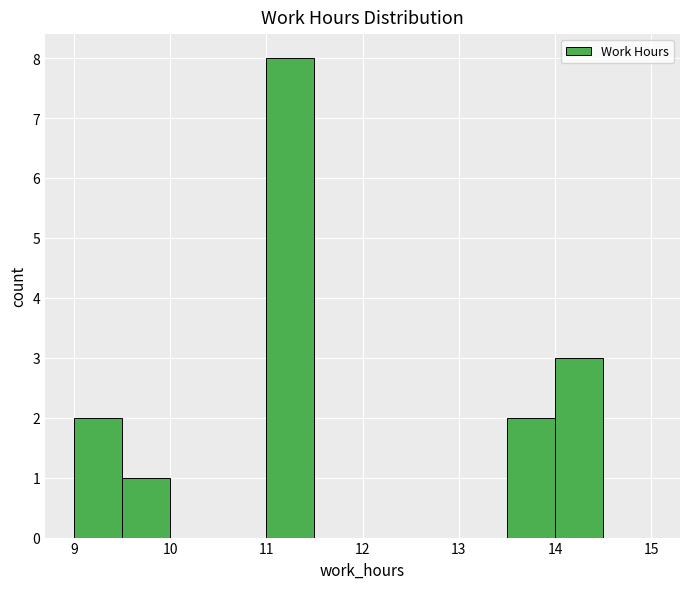

Reading left to right, transcribe this chart: for each bar, give the range it covers on the x-axis and its height. The values are not printed on the chart, so give them approximately, as read against the axis.

9.0 to 9.5: 2
9.5 to 10.0: 1
10.0 to 10.5: 0
10.5 to 11.0: 0
11.0 to 11.5: 8
11.5 to 12.0: 0
12.0 to 12.5: 0
12.5 to 13.0: 0
13.0 to 13.5: 0
13.5 to 14.0: 2
14.0 to 14.5: 3
14.5 to 15.0: 0